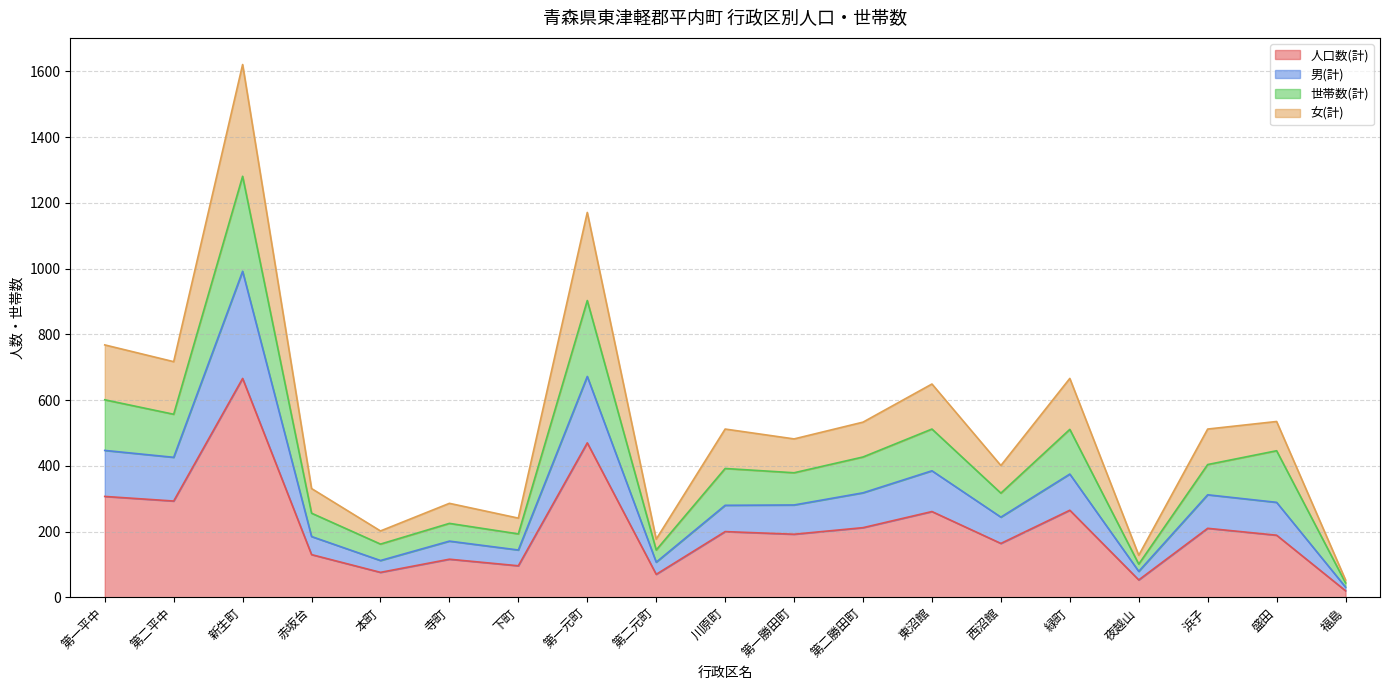

How many interior local peaks does the 女(計) series have?

7